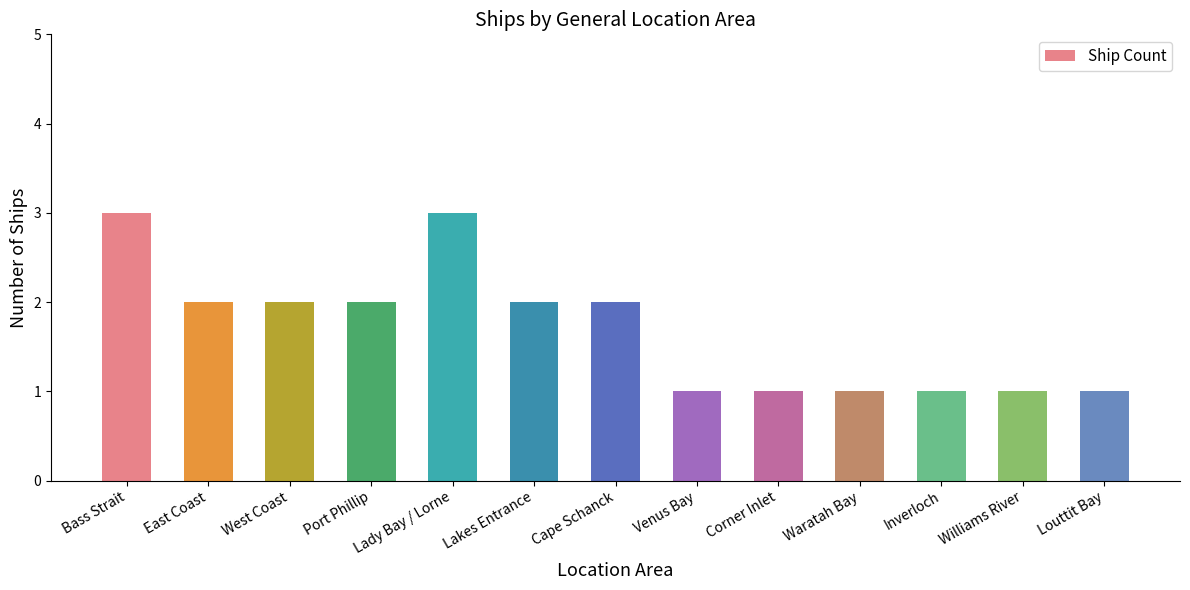

What is the label of the 8th bar from the right?

Lakes Entrance